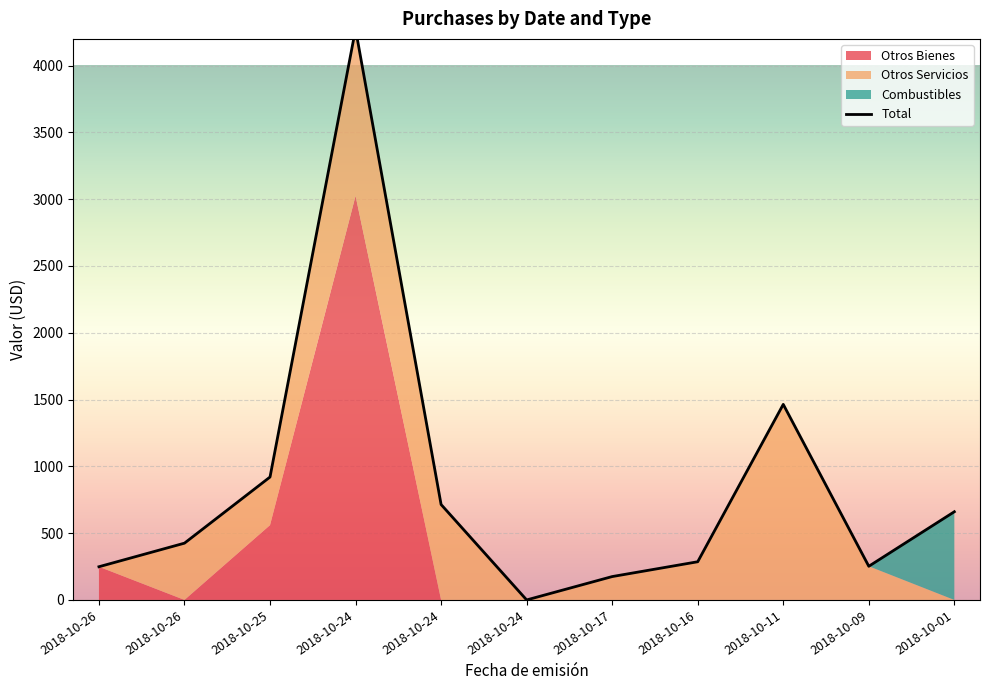

What is the ratio of the value at 2018-10-25 to the value at 2018-10-24?

0.2